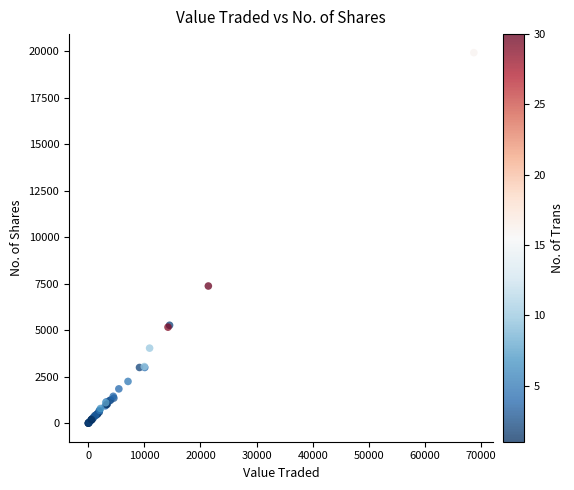

What Y value in the scatter plot is closest to 9965?

7380